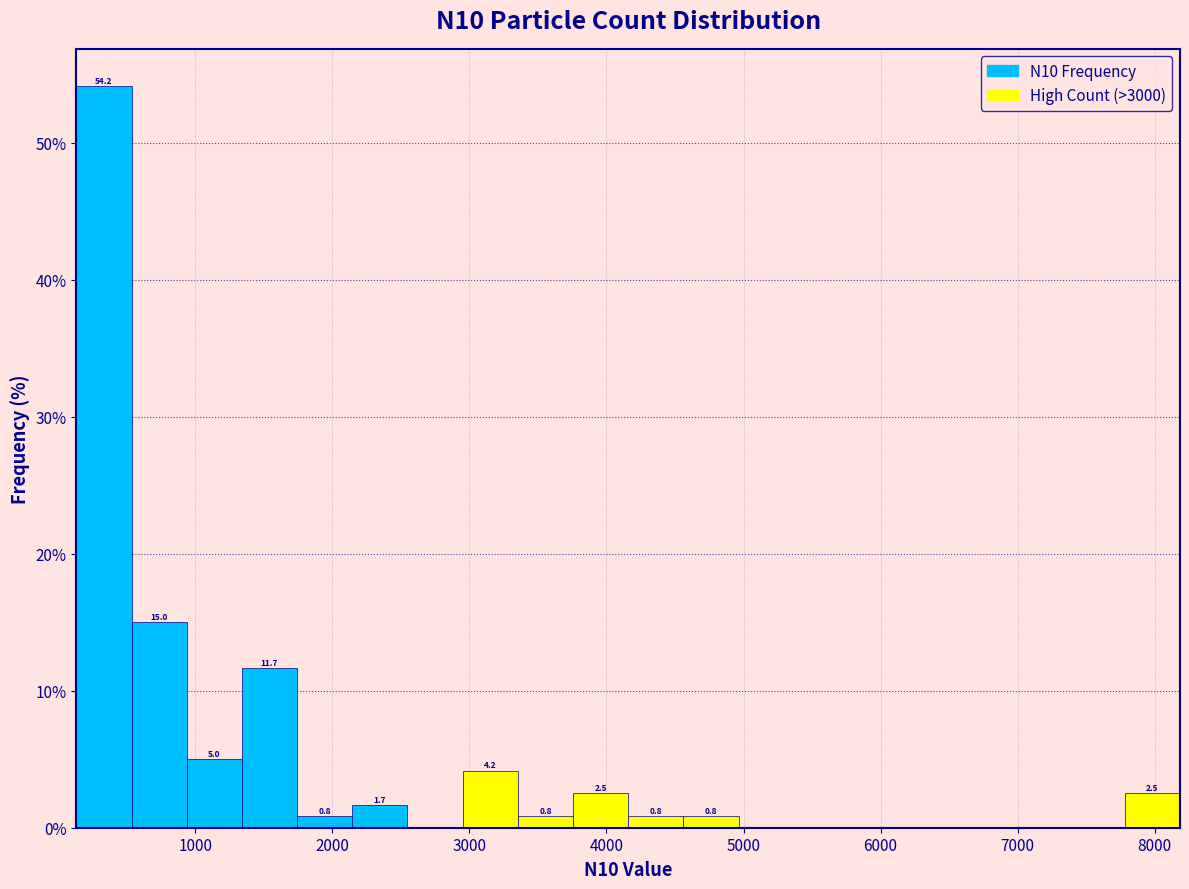

Which range on the x-axis has the tallest bar?

100 to 500